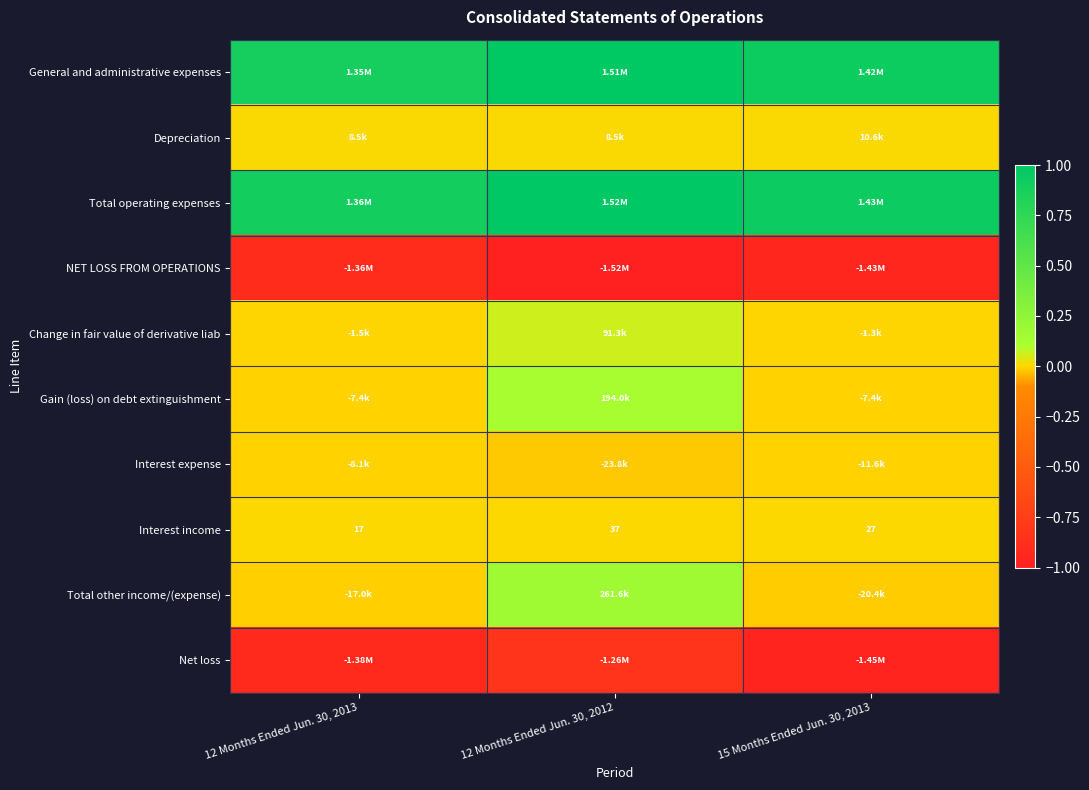

What is the minimum value shown in the chart?

-1.0